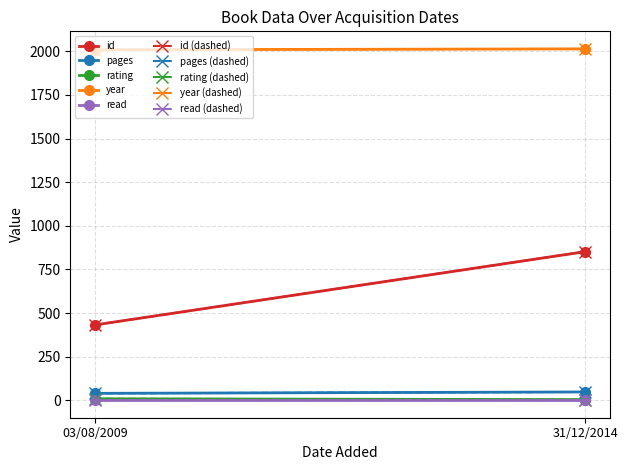

Between 03/08/2009 and 31/12/2014, which series saw the biggest shift?

id